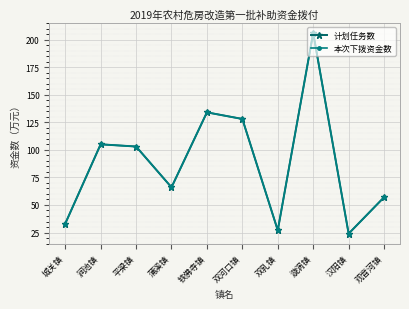

Which has a higher value, 双乳镇 or 蒲溪镇?

蒲溪镇